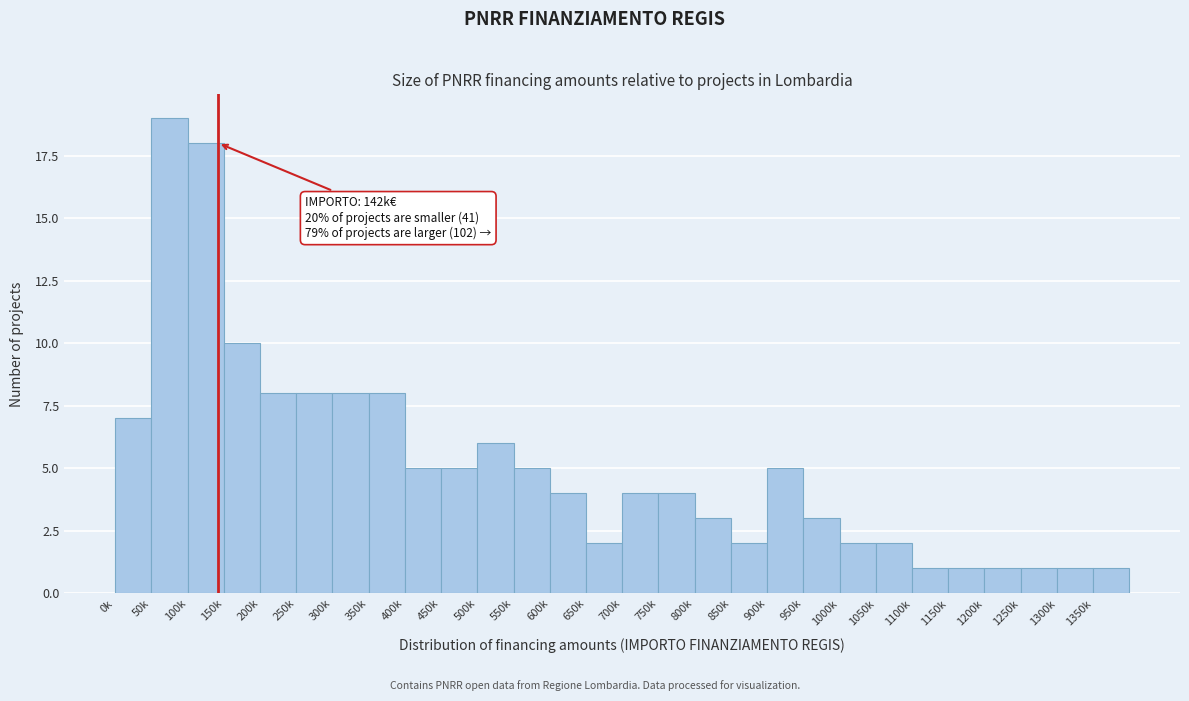

Reading left to right, what are all the values shown in this chart?

7	19	18	10	8	8	8	8	5	5	6	5	4	2	4	4	3	2	5	3	2	2	1	1	1	1	1	1